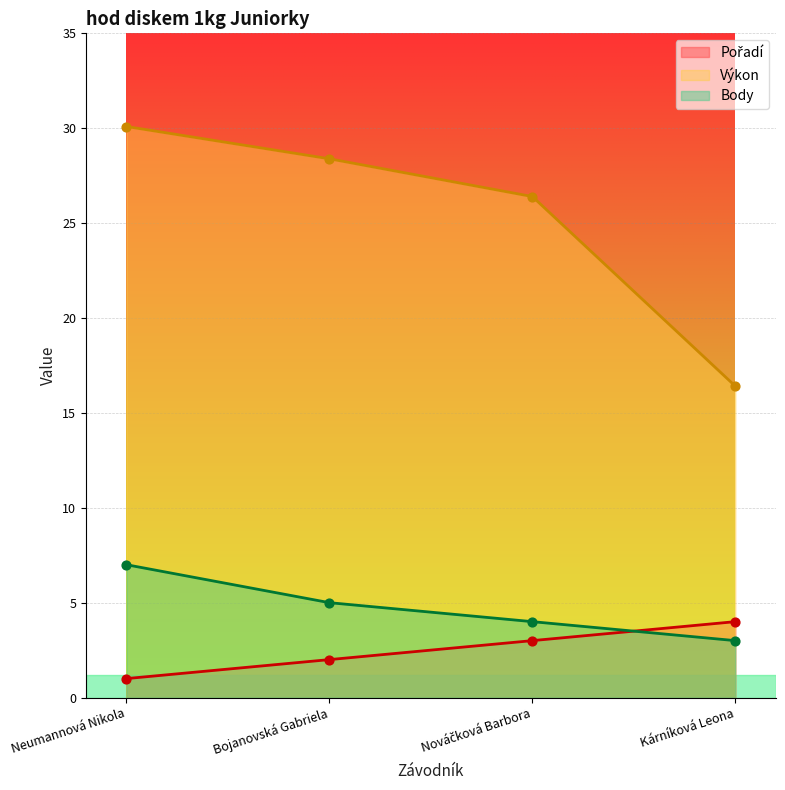

Which series has the largest Y range (max minus min)?

Výkon